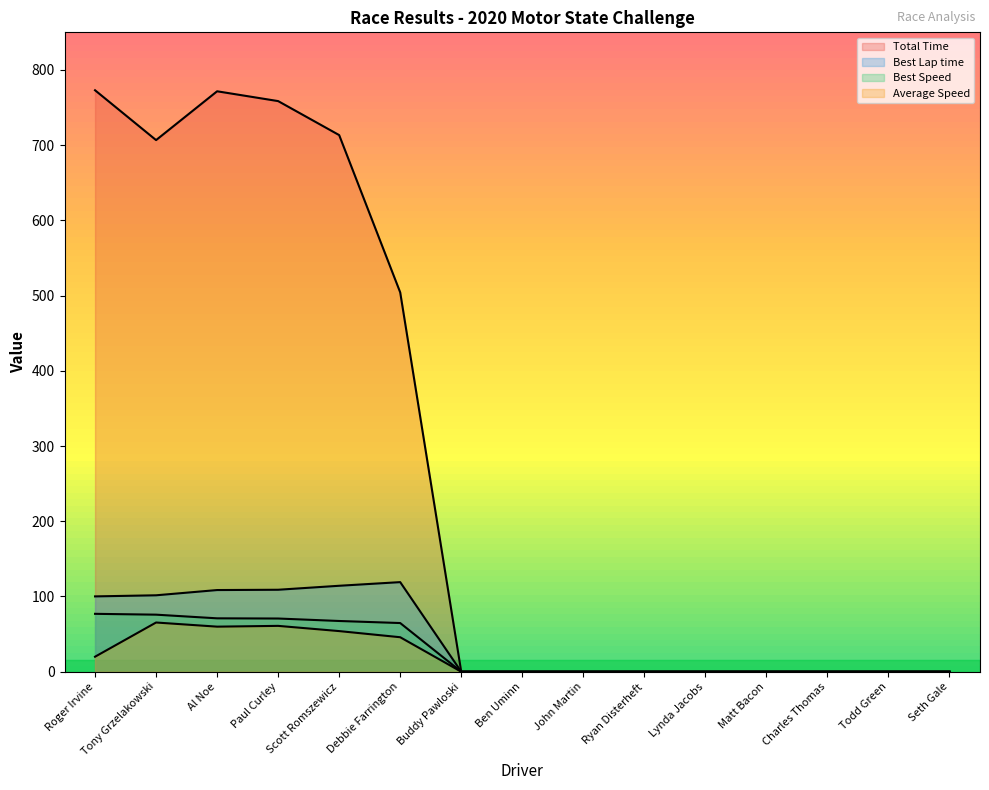

What is the label of the 10th point from the left?

Ryan Disterheft